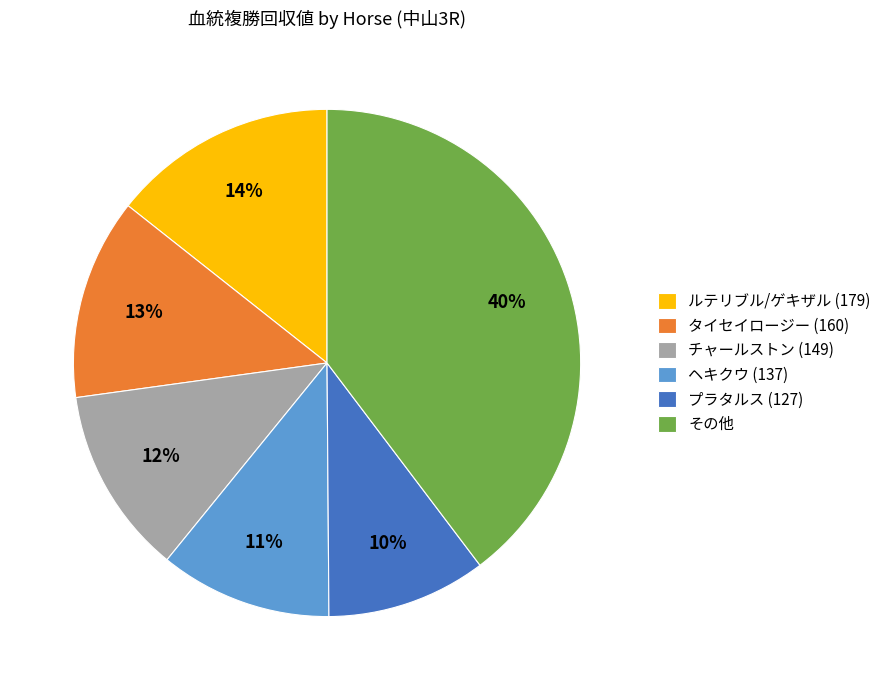

How many slices are in this pie chart?

6